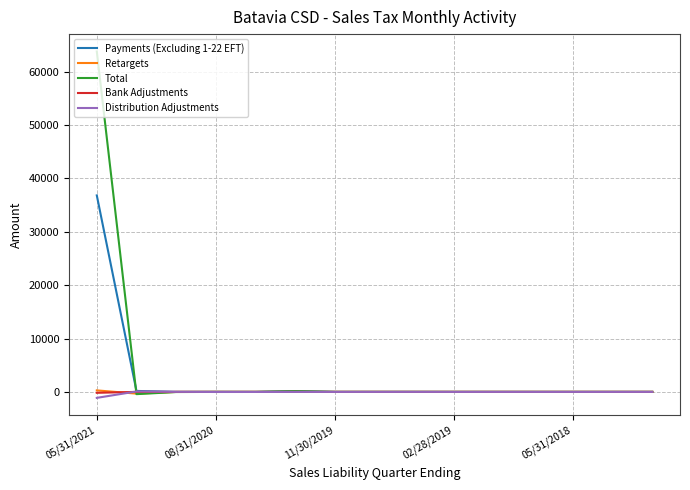

What is the minimum value shown in the chart?

-1118.4